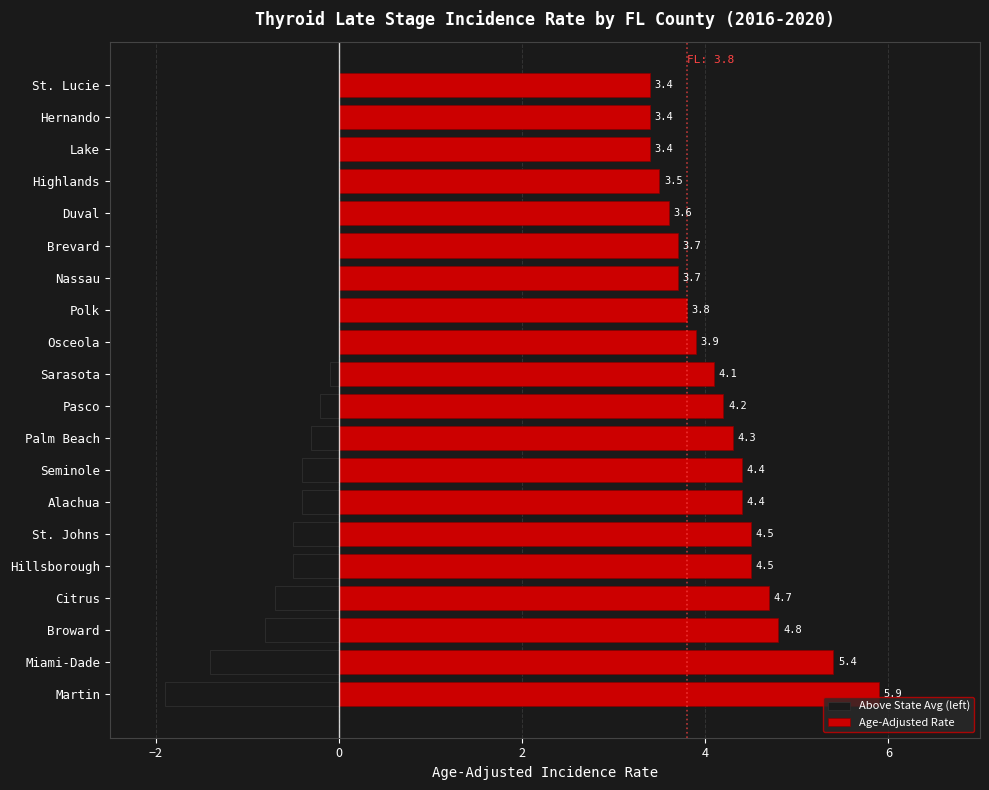

Which series has the largest total across all categories?

Age-Adjusted Rate